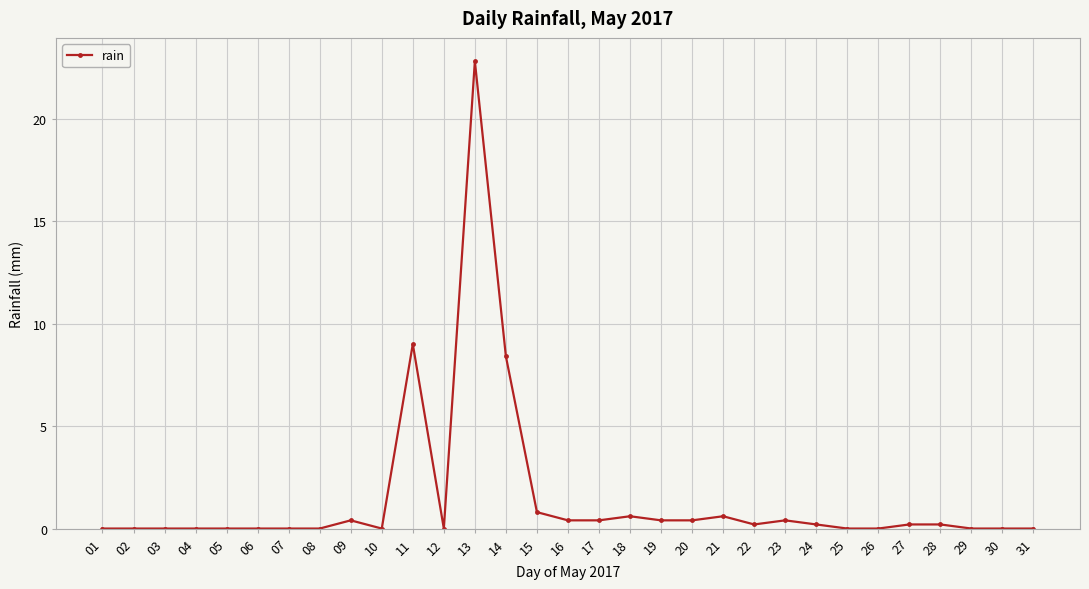

True or false: there are more than 0 points higher than both neighbors.

True